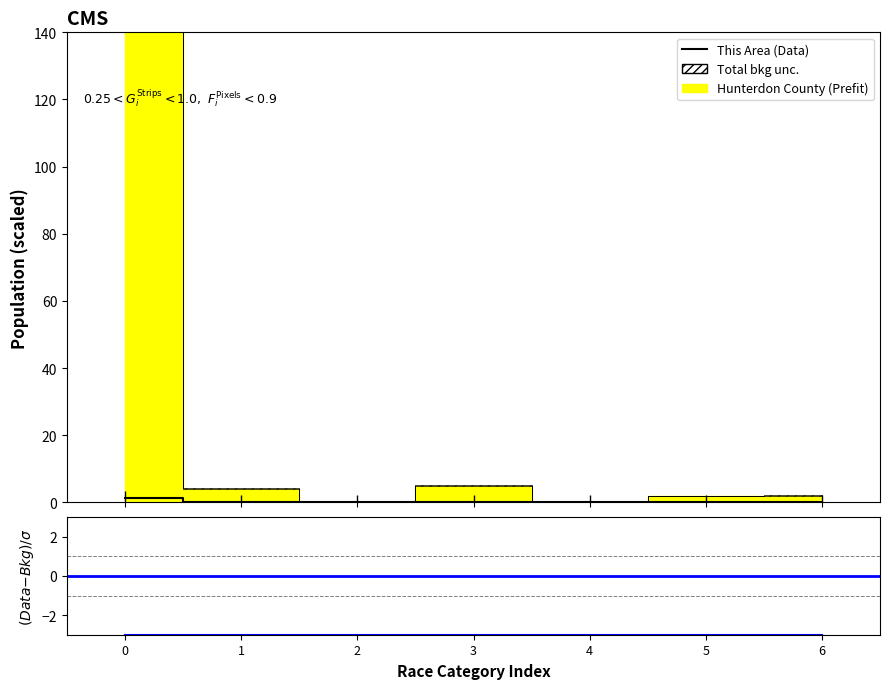

What is the average value of the This Area series?

0.2